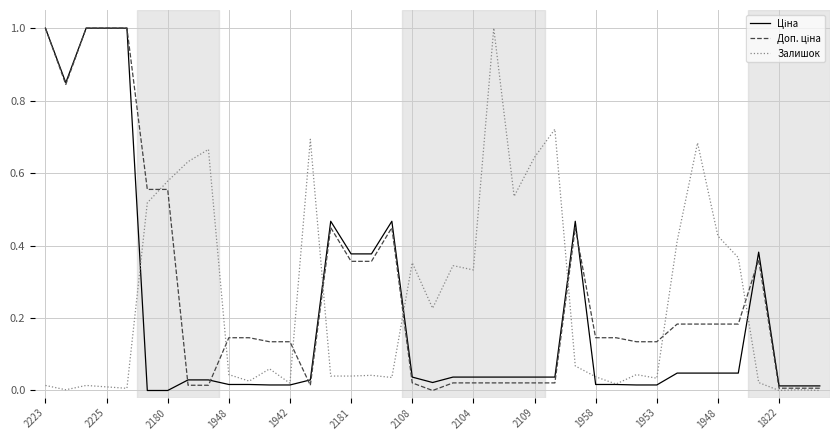

What is the label of the 20th point from the left?

19